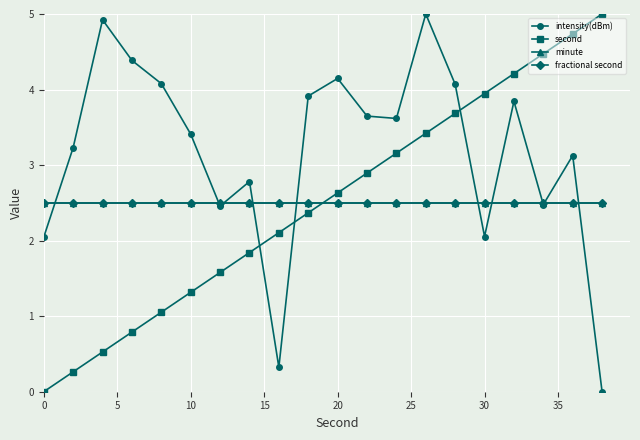

How many times do intensity(dBm) and second cross each other?

3